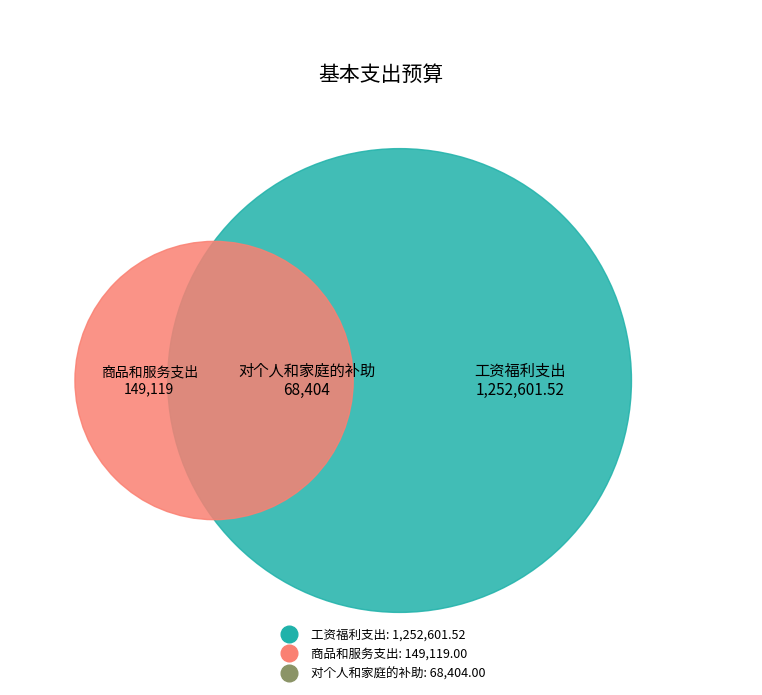

What is the change in value from 商品和服务支出 to 对个人和家庭的补助?

-80715.0